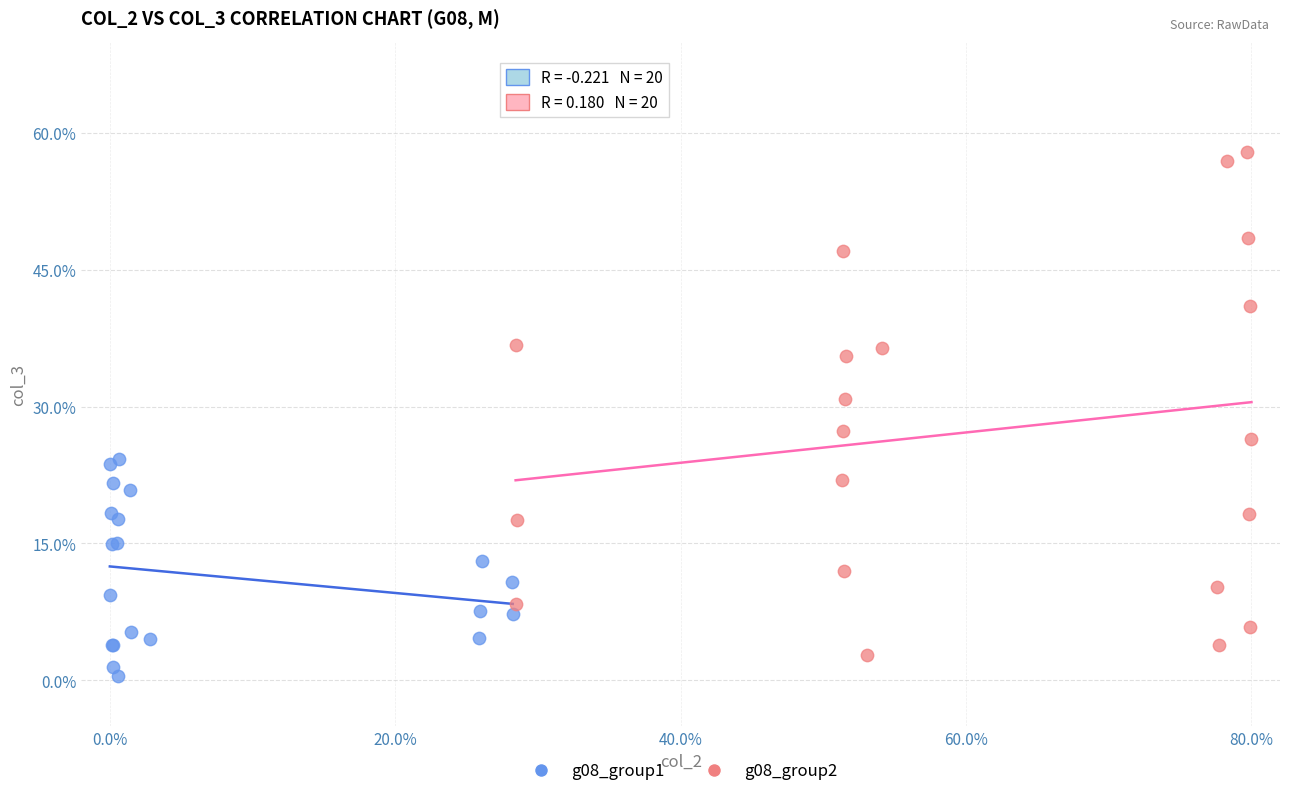

Which series reaches the maximum Y coordinate?

g08_group2